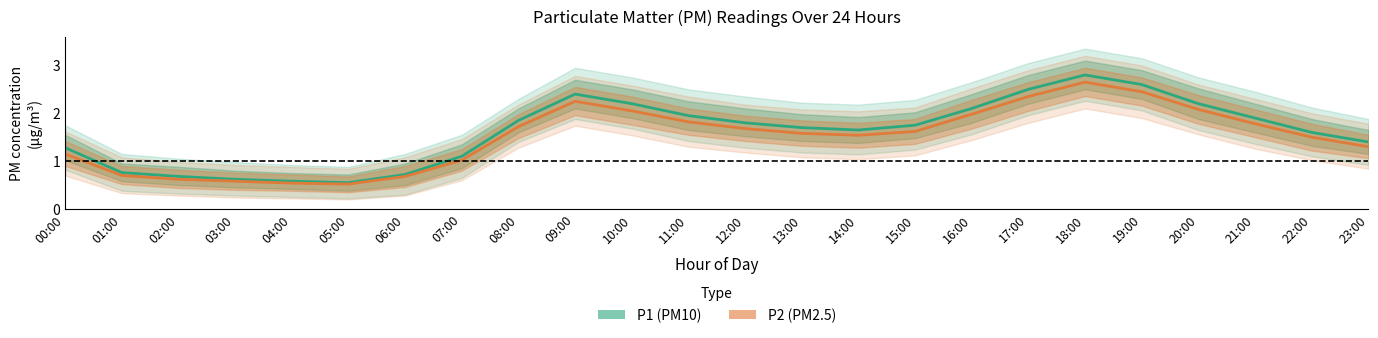

How many categories are shown in the chart?

24